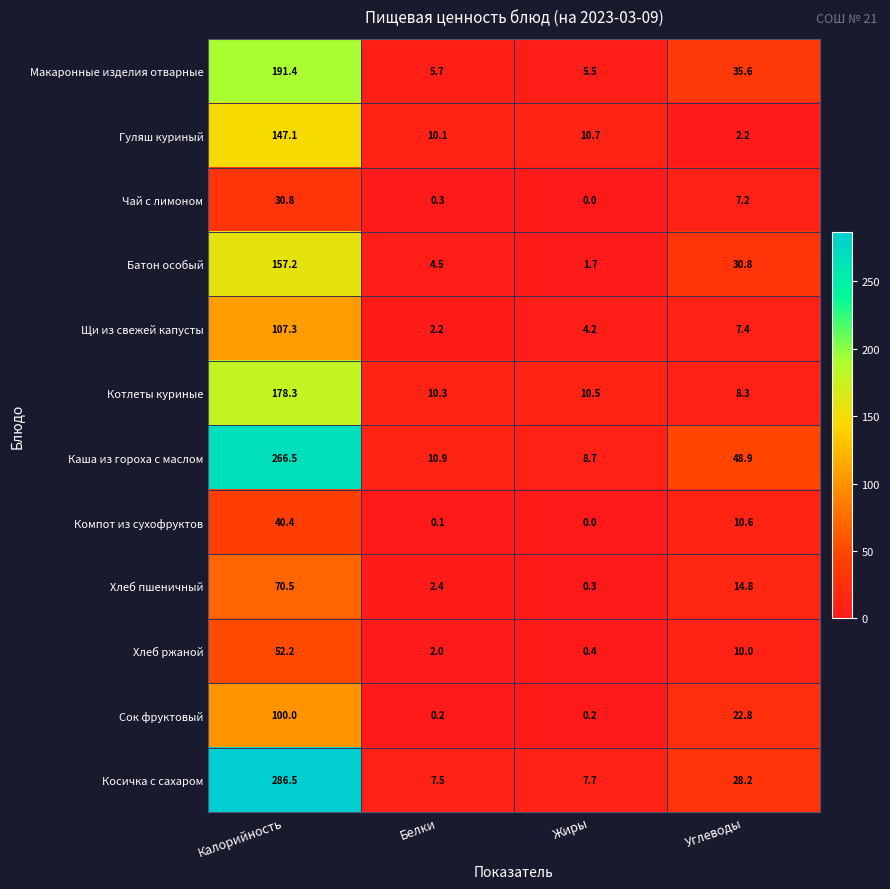

At which label does Чай с лимоном first exceed 7?

Калорийность